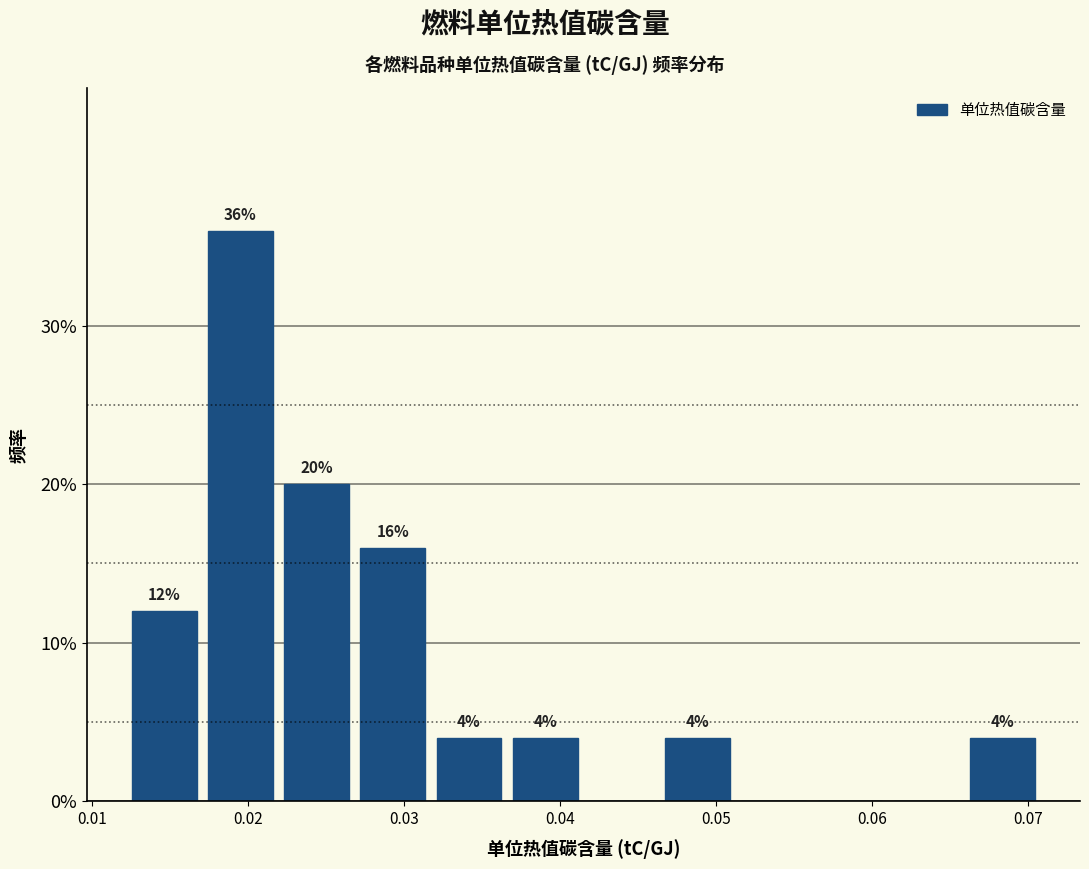

Over which range of the x-axis is the bar tallest?

0.017 to 0.022